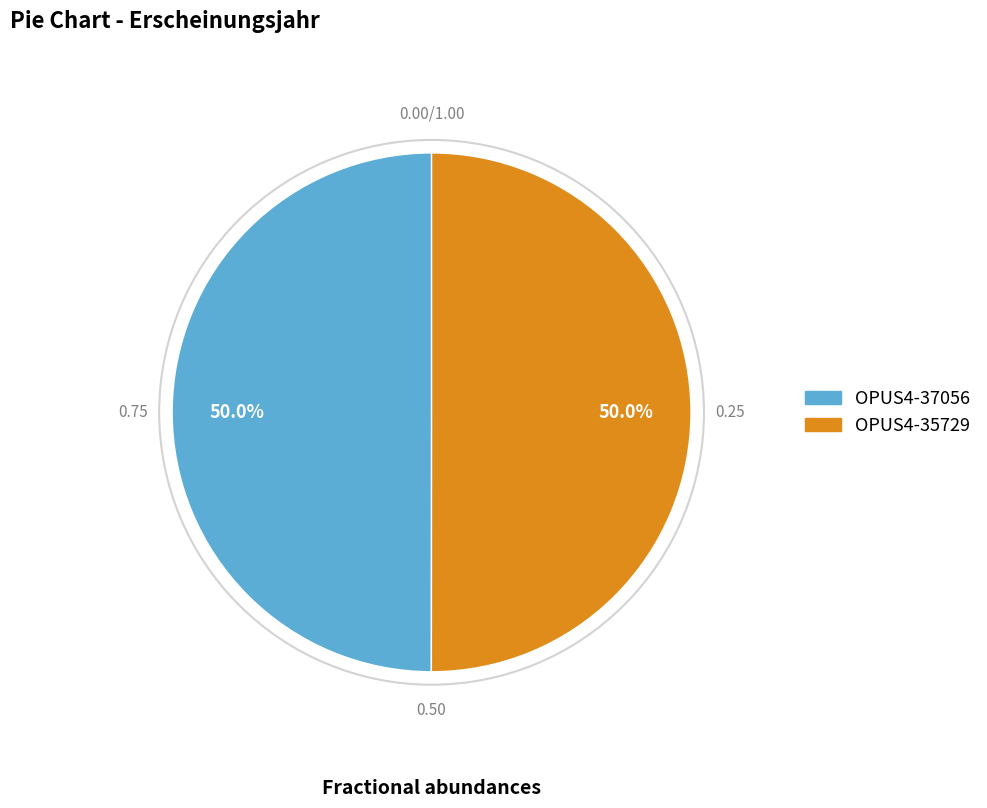

To the nearest percent, what is the combined percentage of OPUS4-35729 and OPUS4-37056?

100%